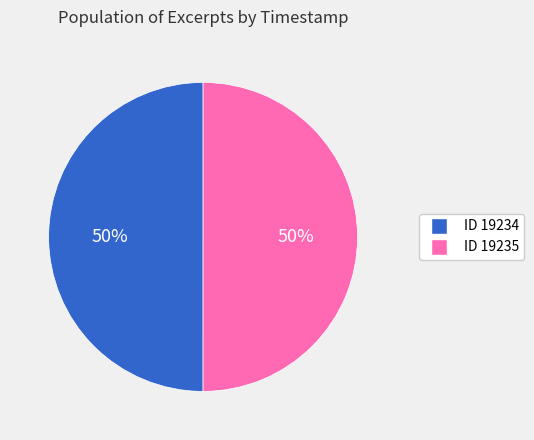

Do ID 19234 and ID 19235 together represent more than half of the pie?

Yes